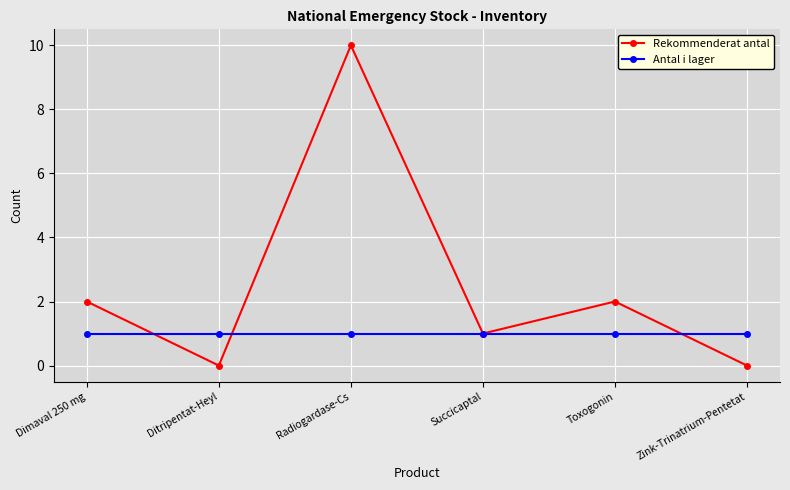

How many categories are shown in the chart?

6